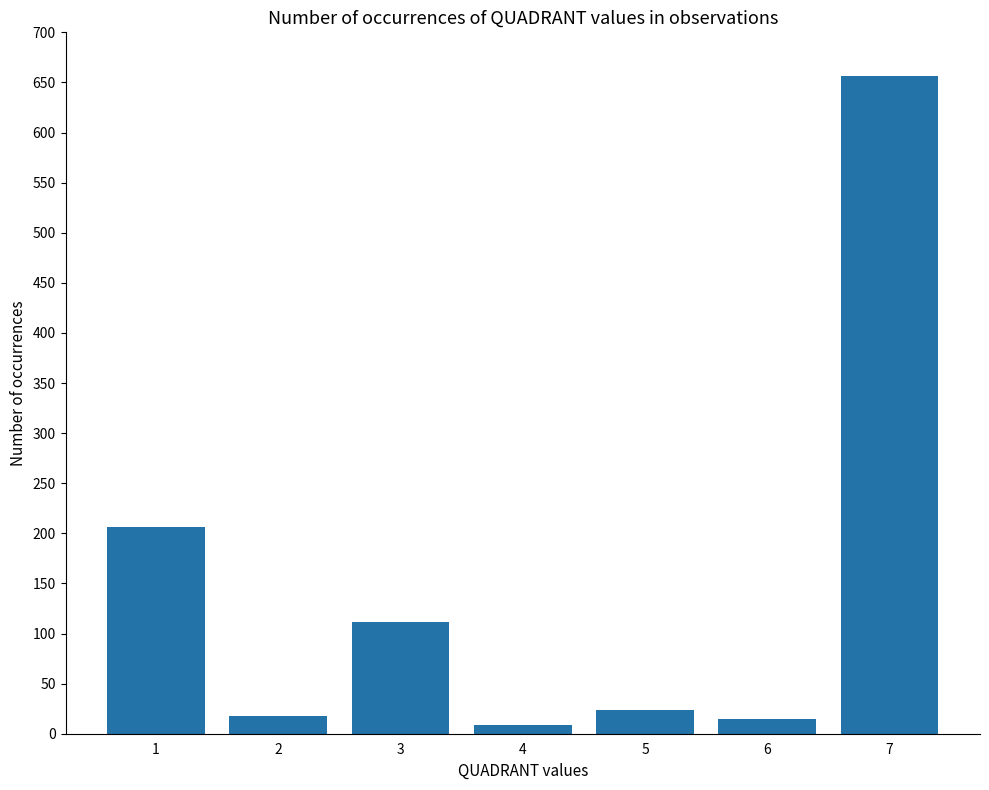

How many data points does each series have?

7